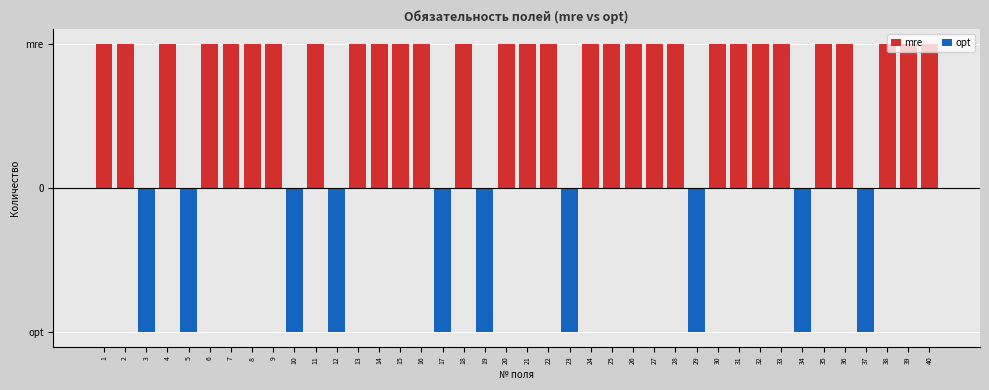

Count the mre values in the range 1 to 2.

30